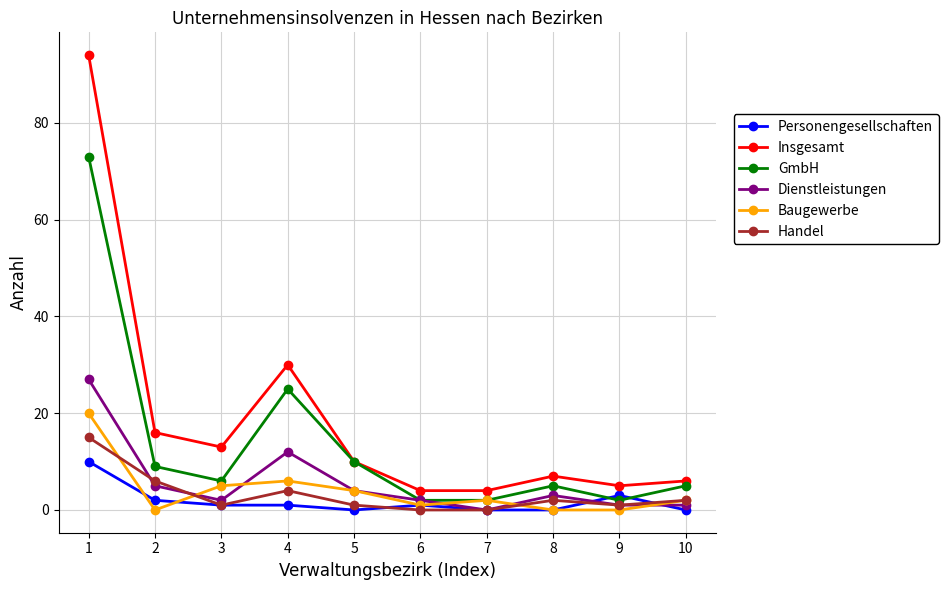

Is it true that Personengesellschaften equals 0 at 5?

True